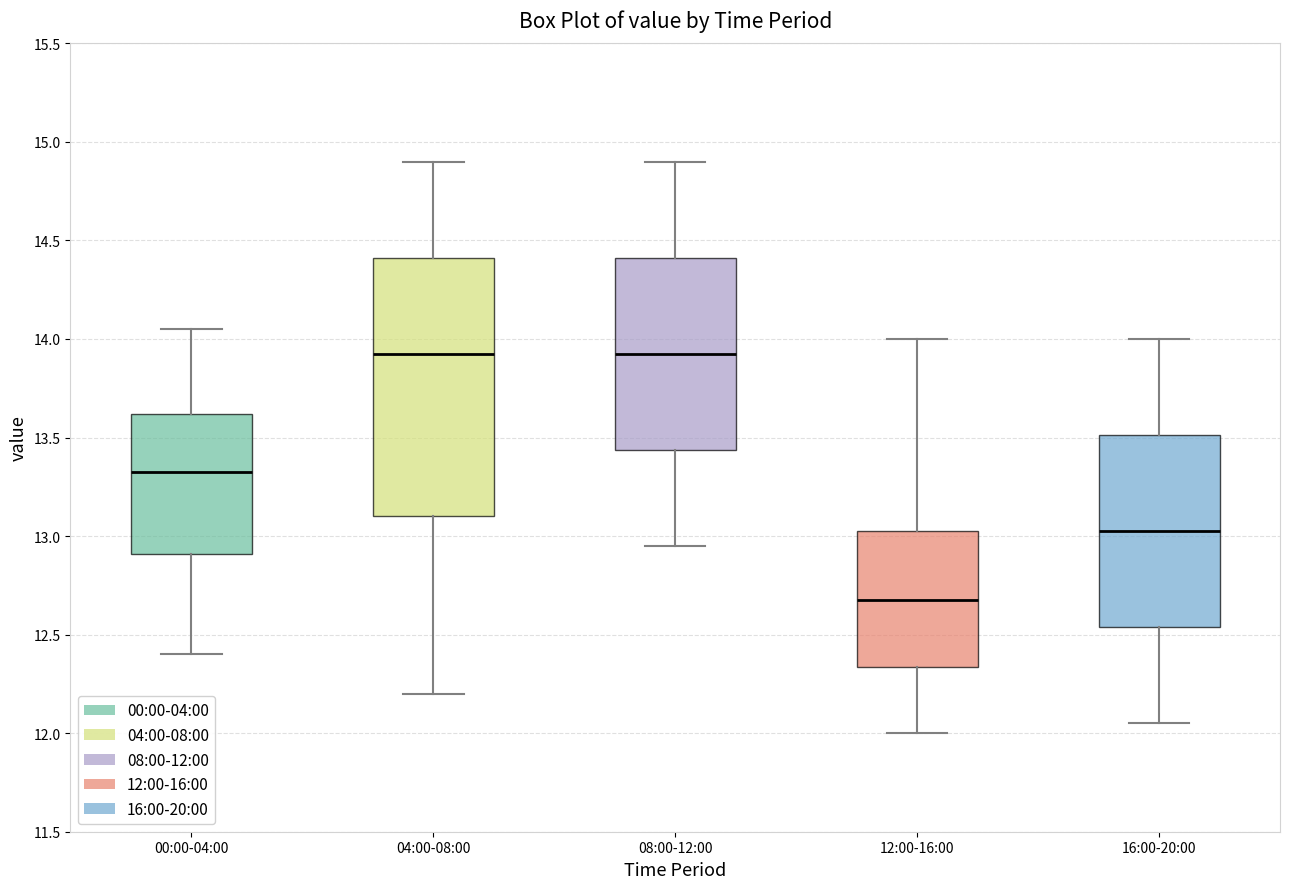

Comparing the boxes themselves (not the whiskers), which one is the tallest?

04:00-08:00